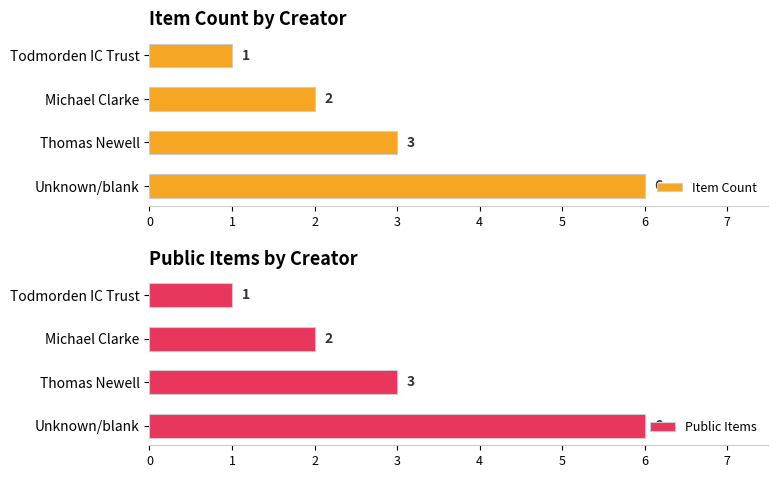

At which label is Public Items closest to 3?

Thomas Newell